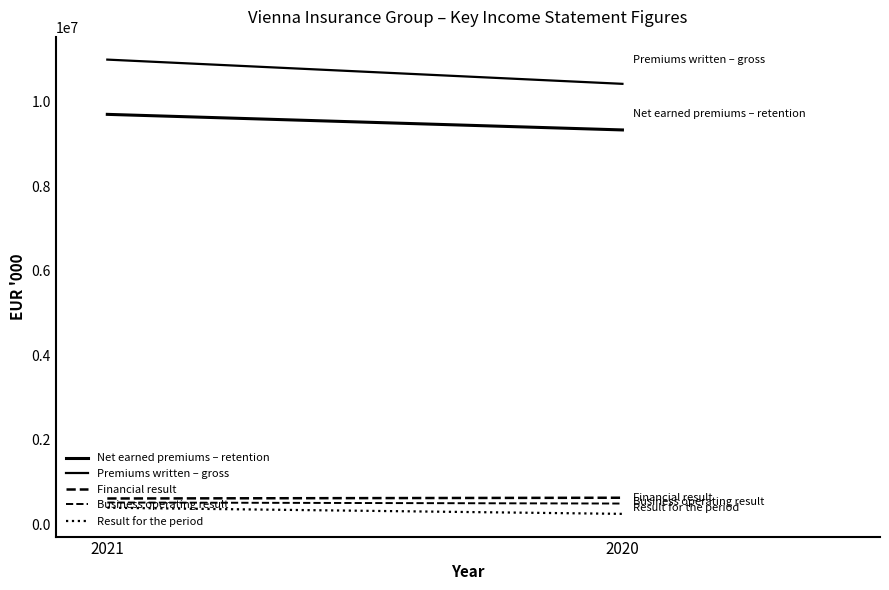

Count the number of categories in the chart.

2